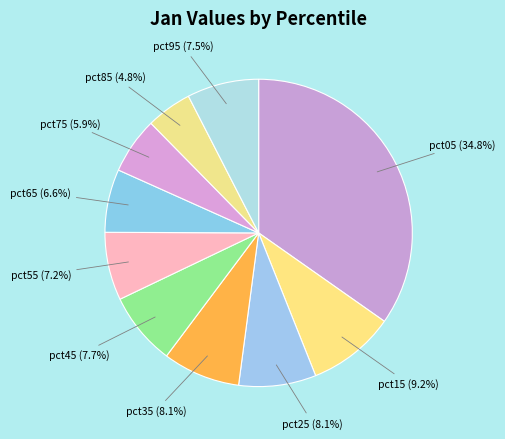

Count the number of slices in the pie.

10